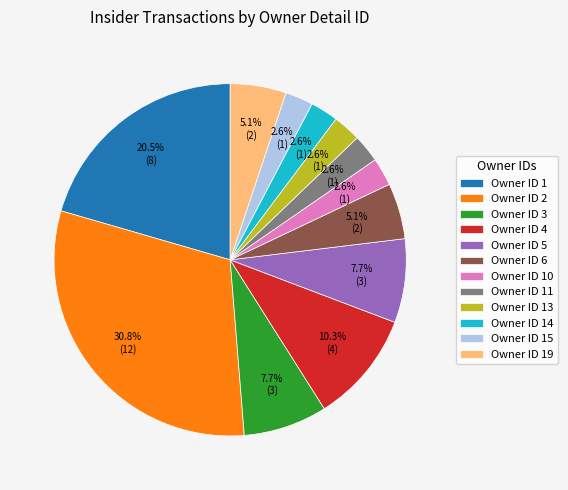

Approximately how many times larger is the value at Owner ID 10 compared to Owner ID 19?

0.5